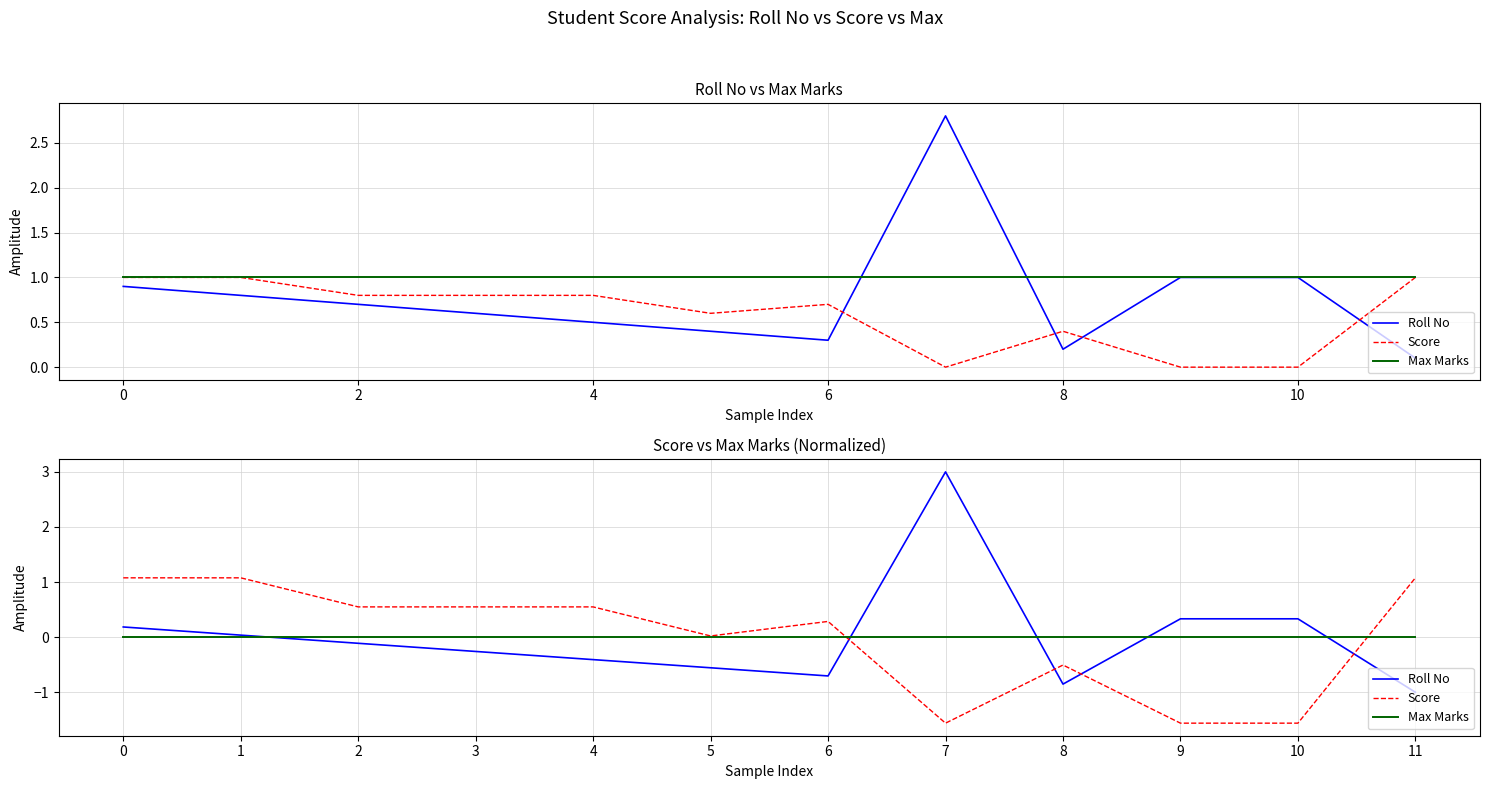

What value does the Roll No series have at 11?

-1.0